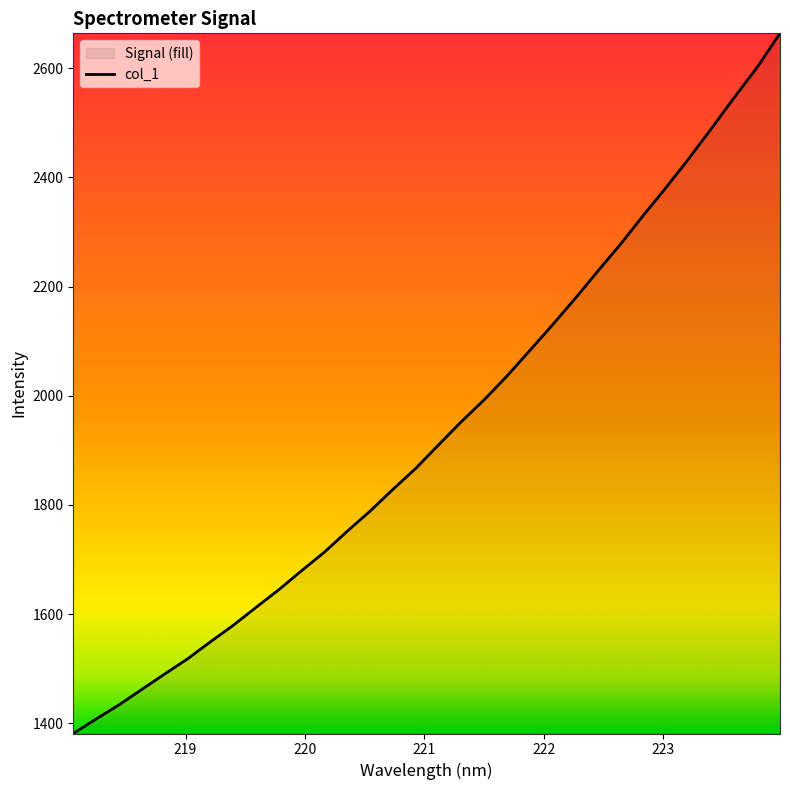

What is the greatest value displayed?

2663.8